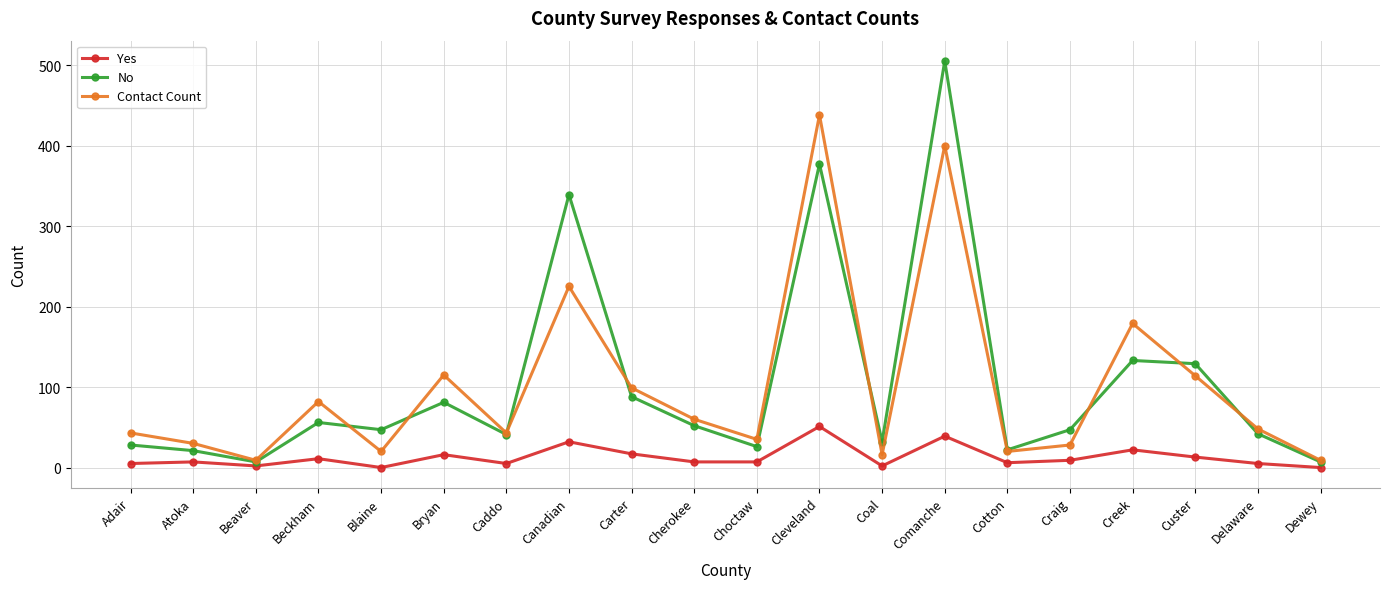

What is the total value across all series at Canadian?

596